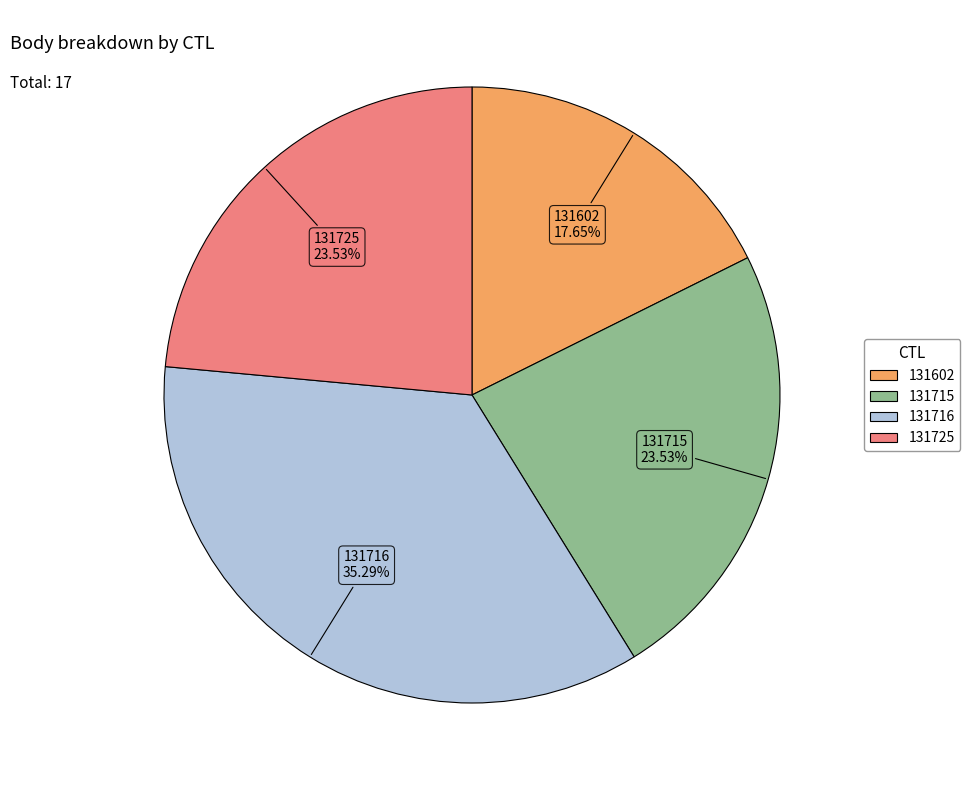

Does 131716 account for over 50% of the chart?

No